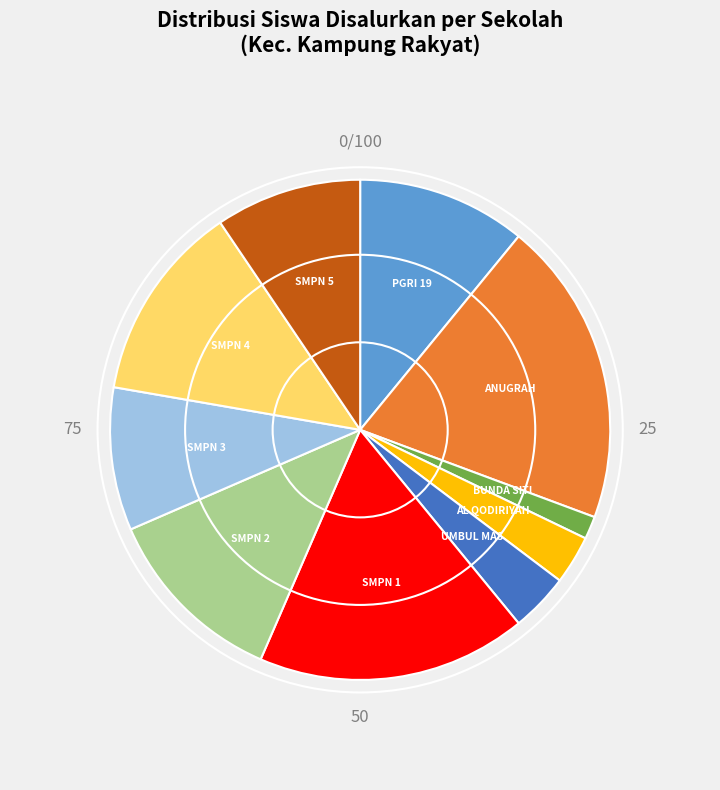

Does any single category account for the majority?

No